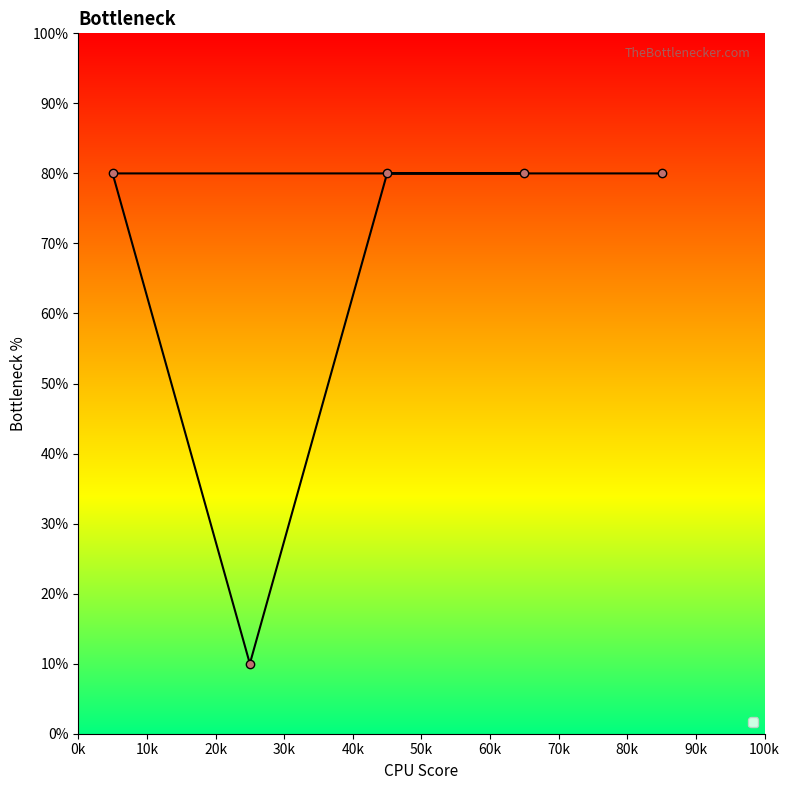

What is the greatest value displayed?

80